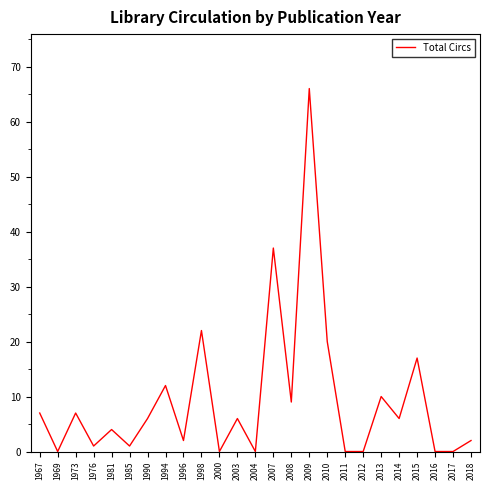

What is the maximum value shown in the chart?

66